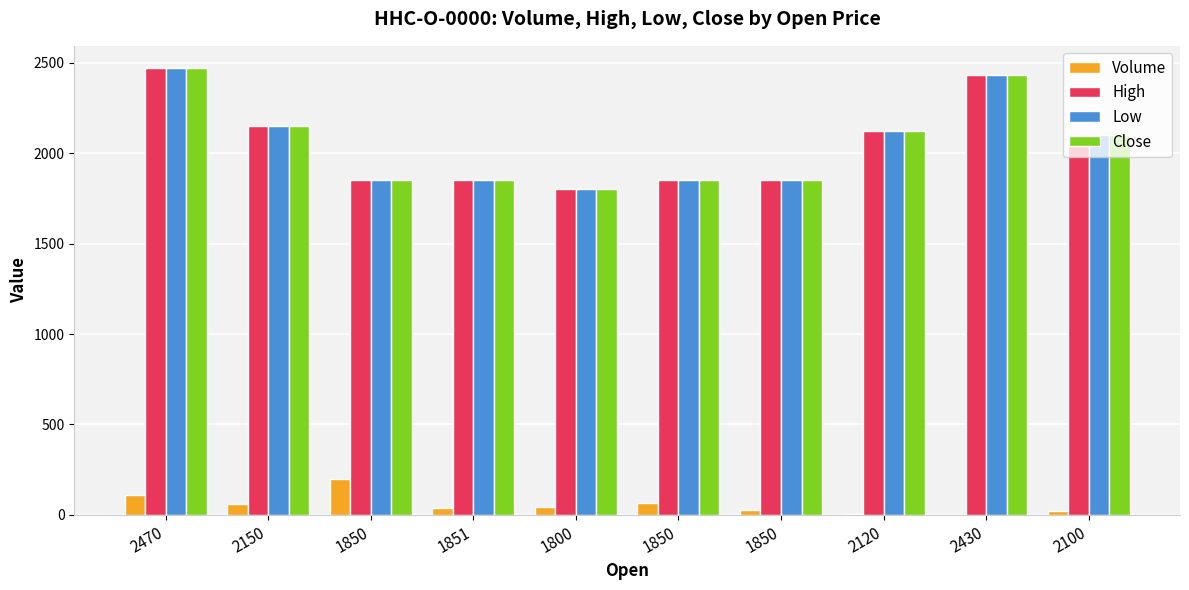

Are the bars horizontal?

No